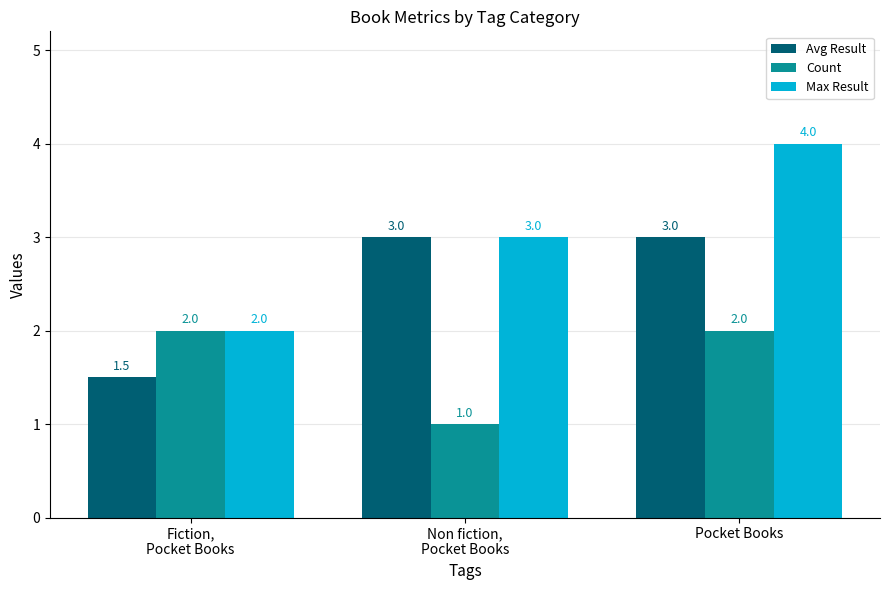

At which category is the sum across all series the highest?

Pocket Books